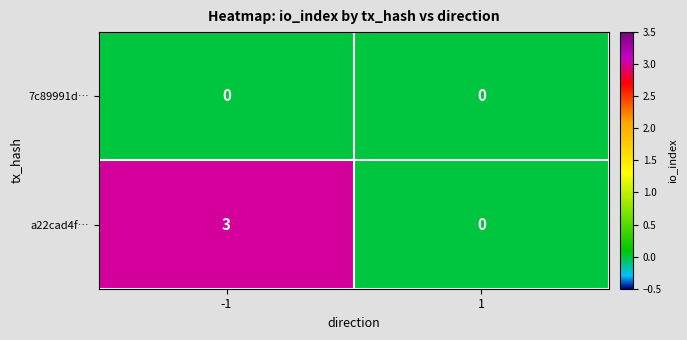

What is the sum of all a22cad4f… values?

3